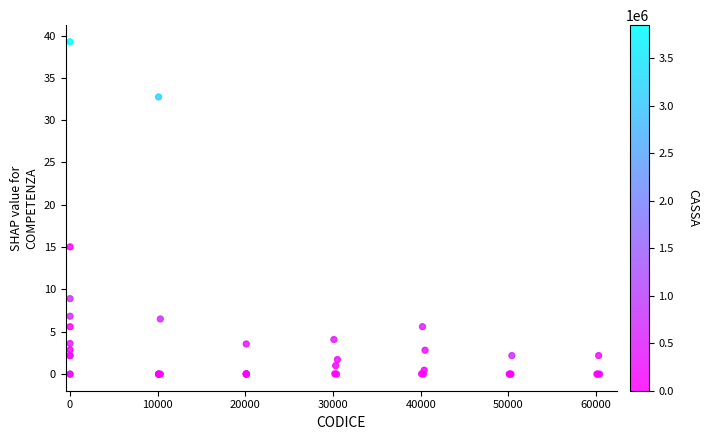

What Y value in the scatter plot is closest to 19?

15.0